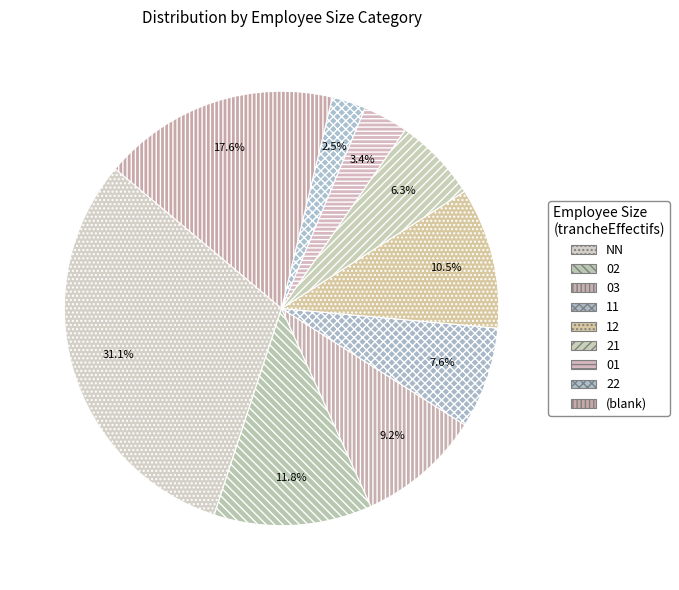

Is there a majority slice in this chart?

No